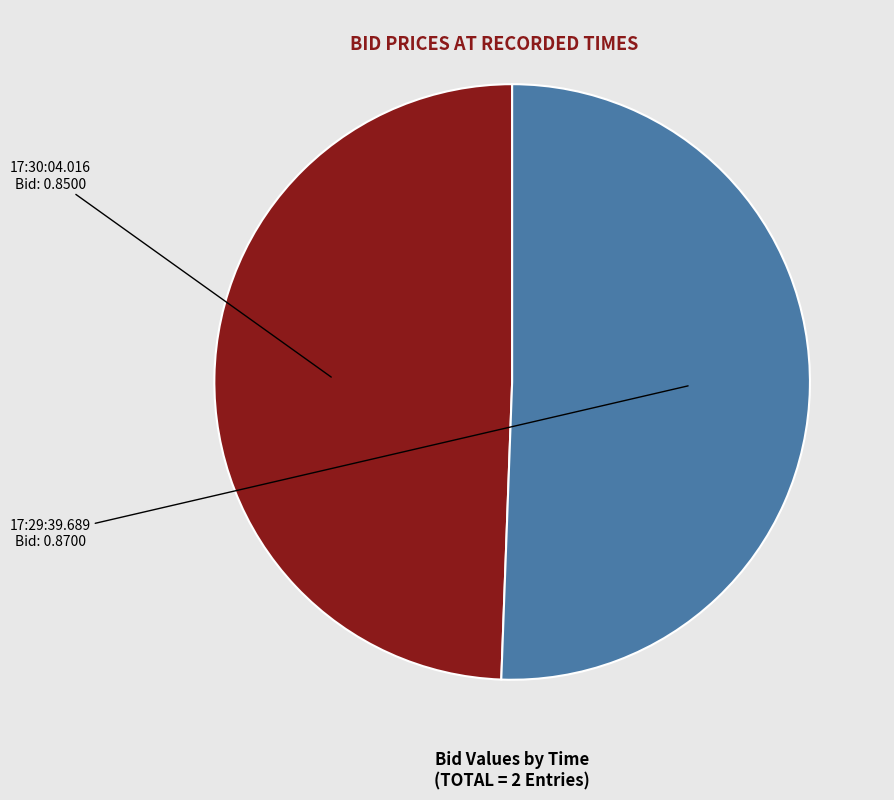

Rank the categories by value from lowest to highest.

17:30:04.016, 17:29:39.689